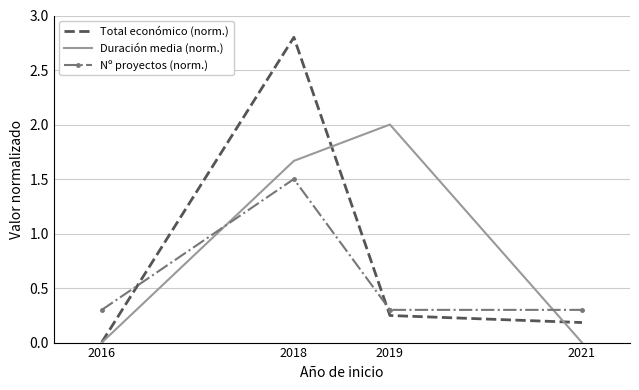

Which series has the widest spread of values?

Total económico (norm.)